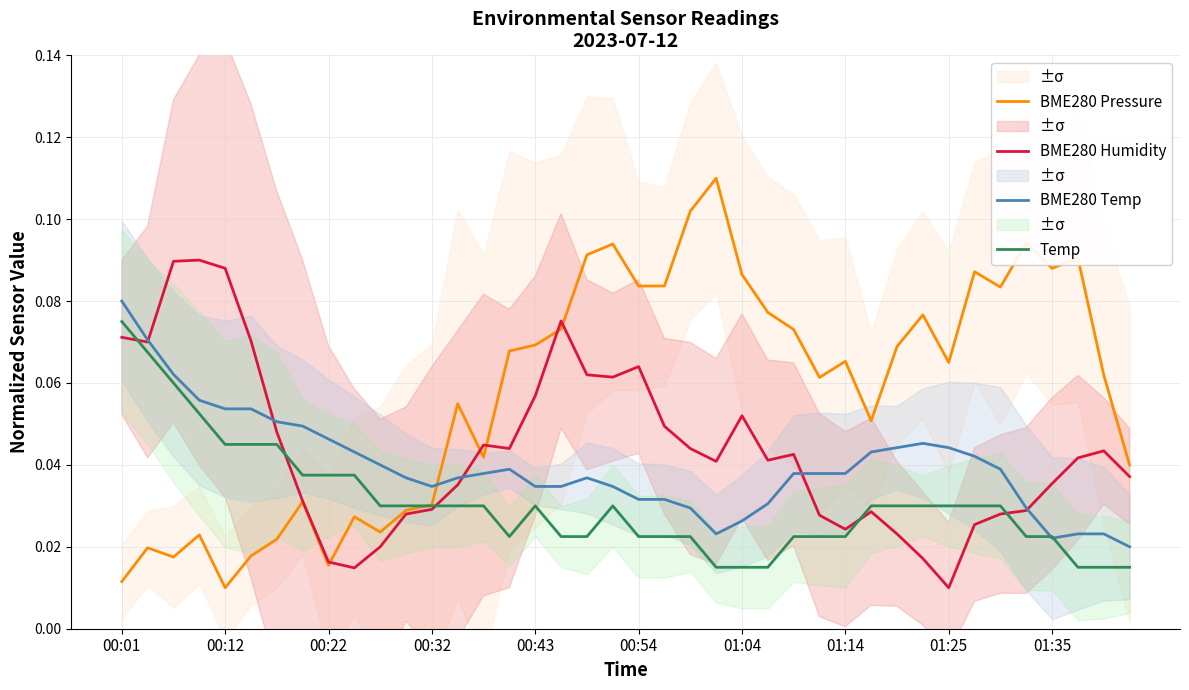

What is the highest value of the Temp series?

0.1